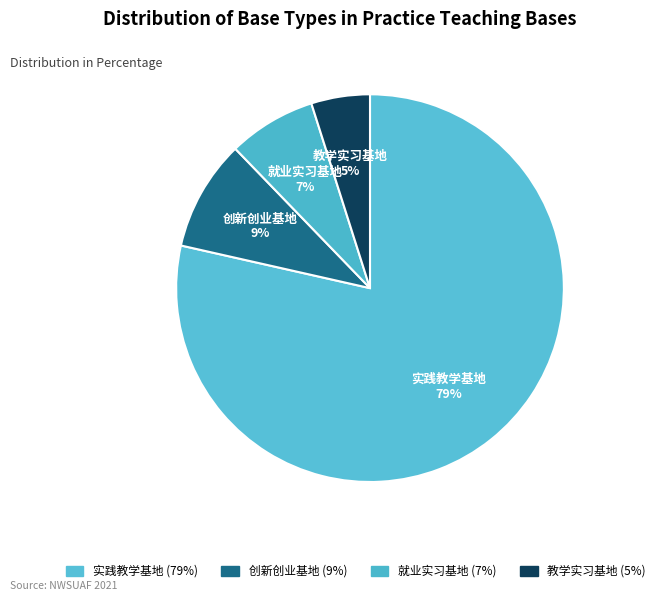

To the nearest percent, what is the combined percentage of 实践教学基地 and 就业实习基地?

86%